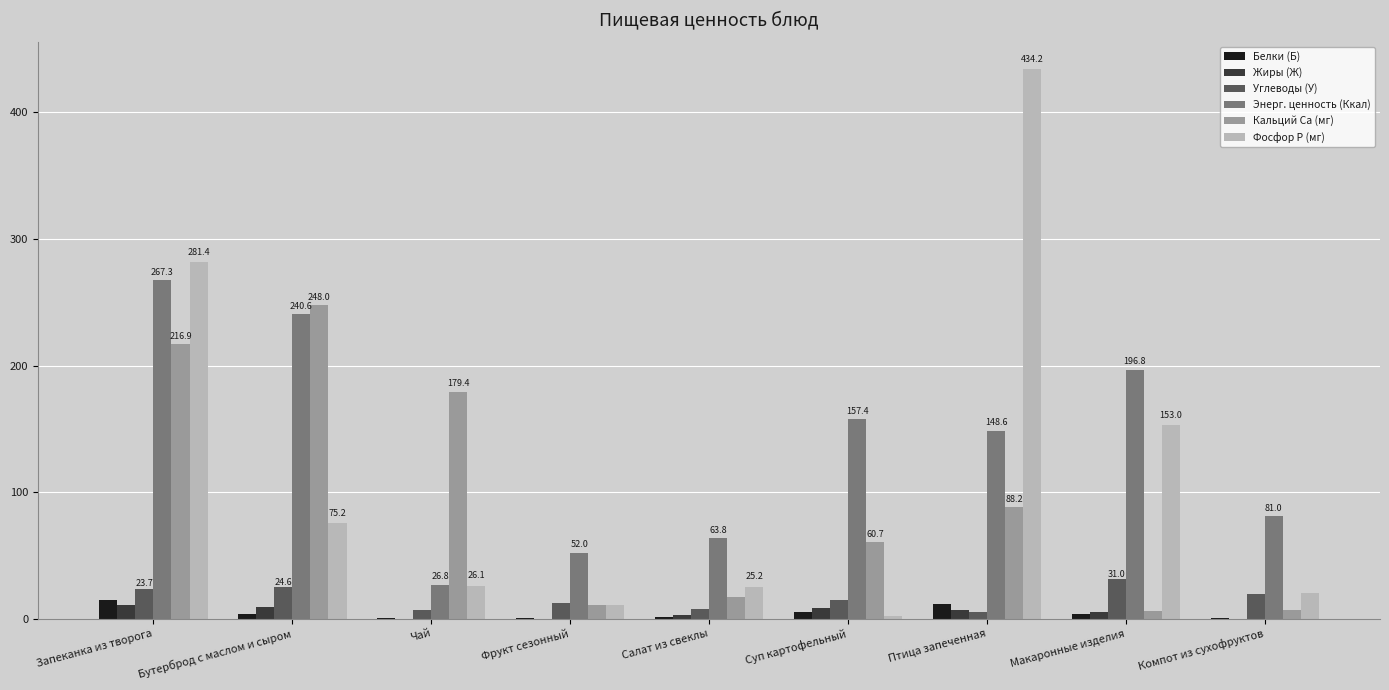

Which series changed the most between Фрукт сезонный and Птица запеченная?

Фосфор P (мг)